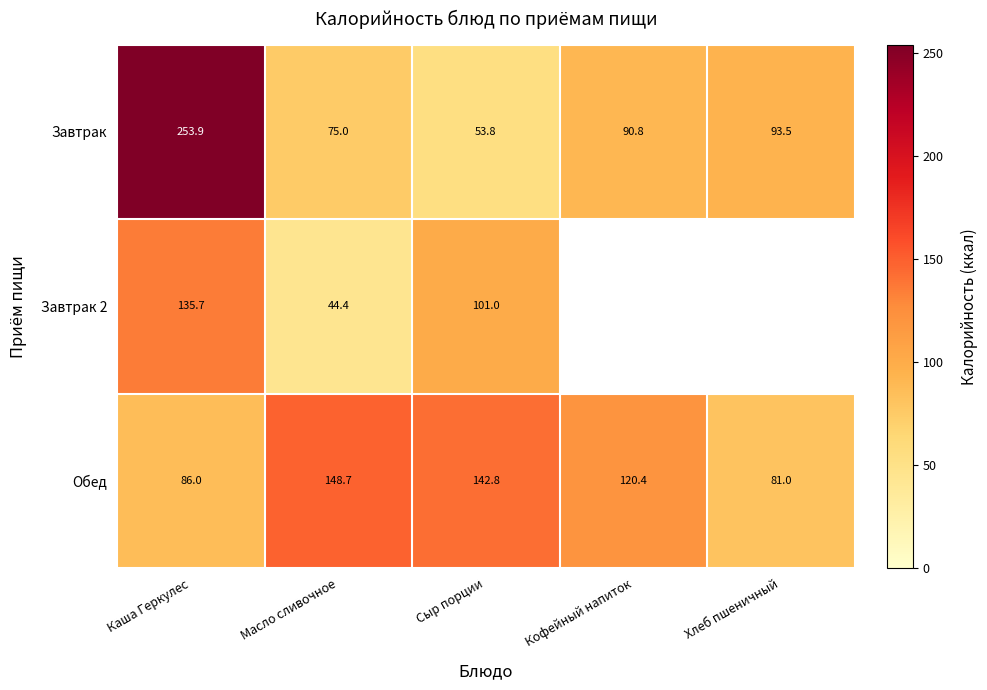

The value of Обед at Кофейный напиток is 120.4. True or false?

True